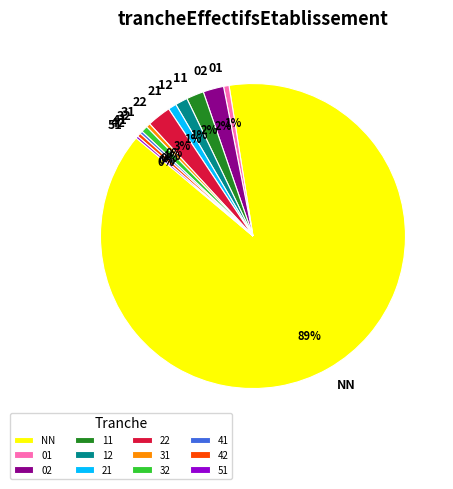

To the nearest percent, what is the combined percentage of 42 and 22?

3%